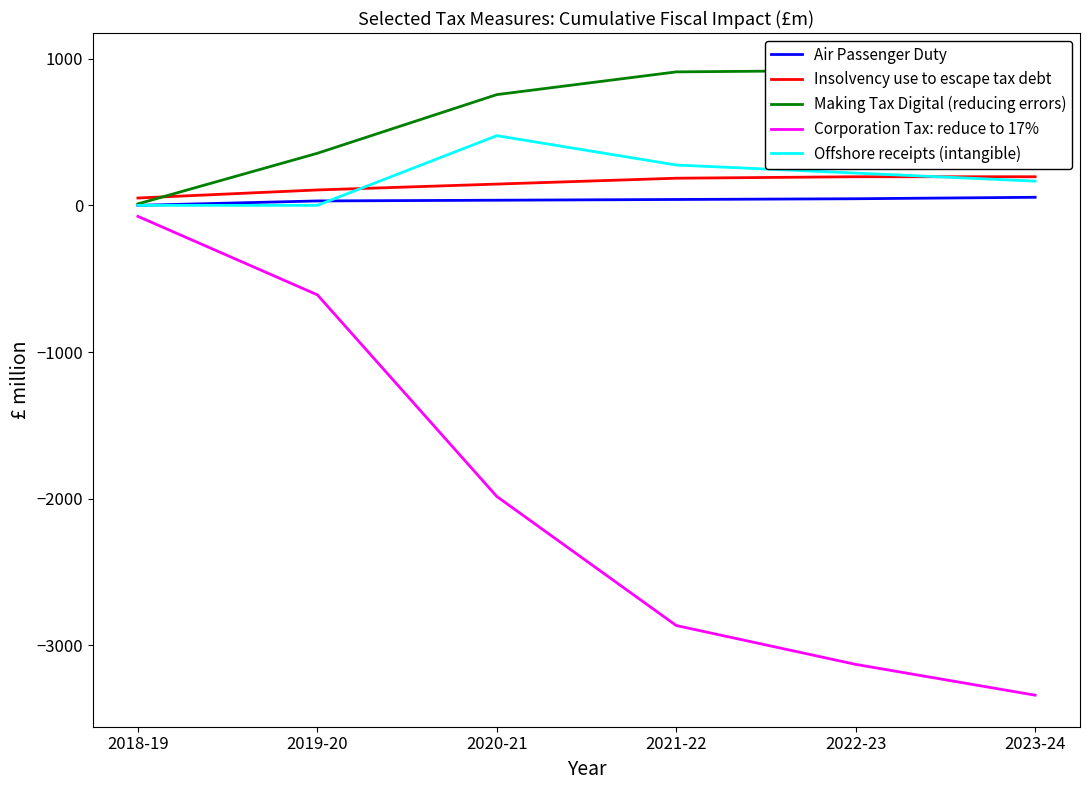

How many lines are shown in the chart?

5